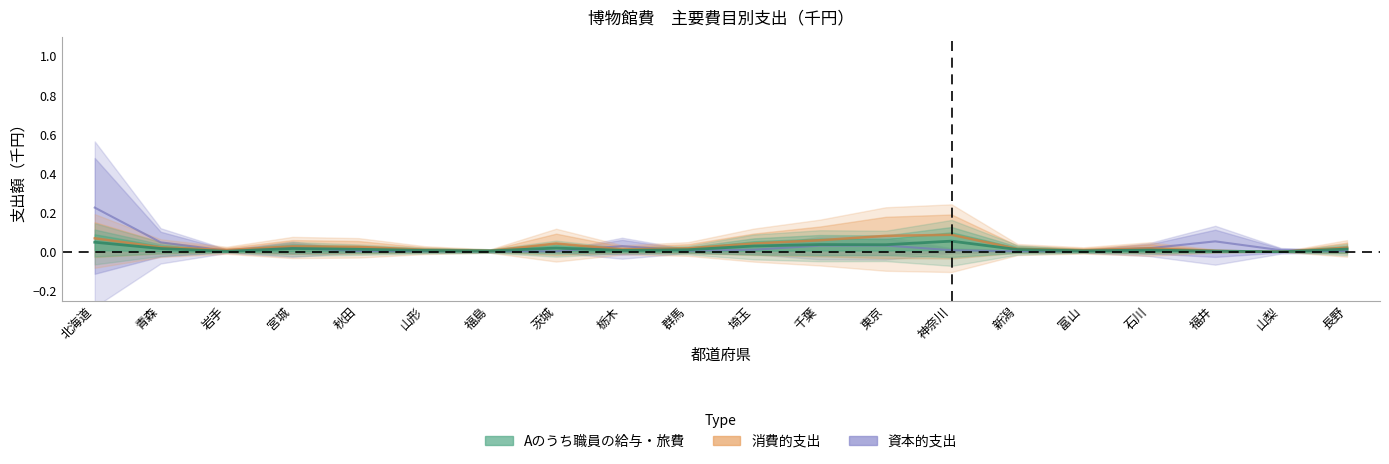

The 資本的支出 series shows 0.0 at 山形. True or false?

True